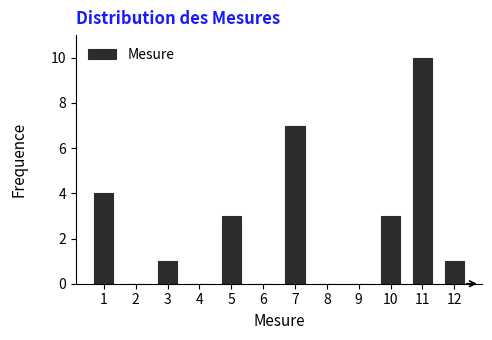

Reading left to right, list all the values displayed in this chart.

1=4	2=0	3=1	4=0	5=3	6=0	7=7	8=0	9=0	10=3	11=10	12=1